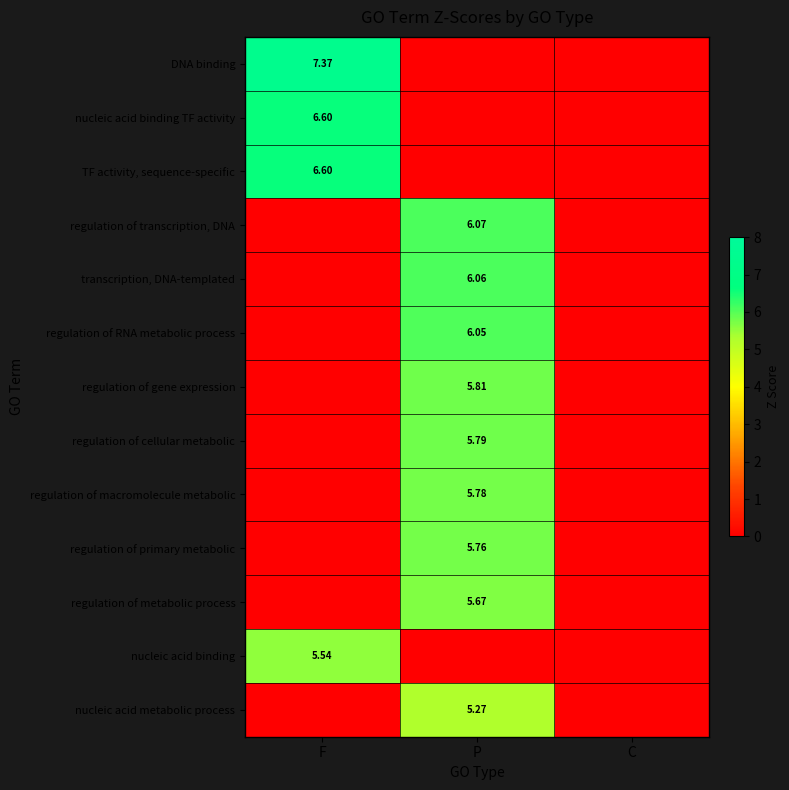

At how many categories does at least one series exceed 6?

2